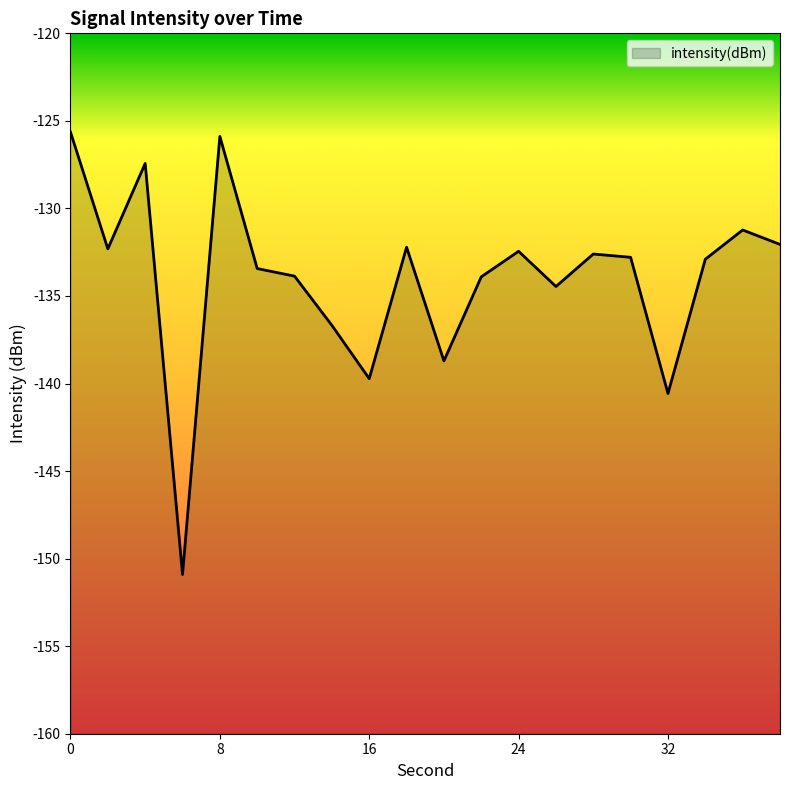

Reading right to left, transcribe all the data shown in this chart.

-132.1	-131.2	-132.9	-140.6	-132.8	-132.6	-134.5	-132.4	-133.9	-138.7	-132.2	-139.7	-136.7	-133.9	-133.4	-125.9	-150.9	-127.4	-132.3	-125.6